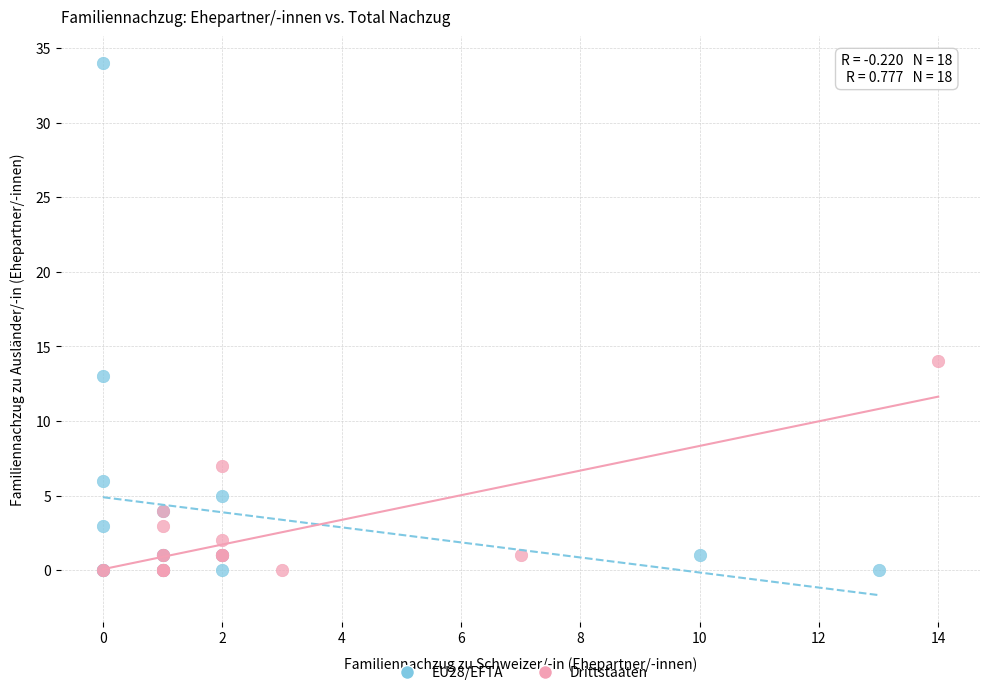

Which series contains the highest Y value?

EU28/EFTA